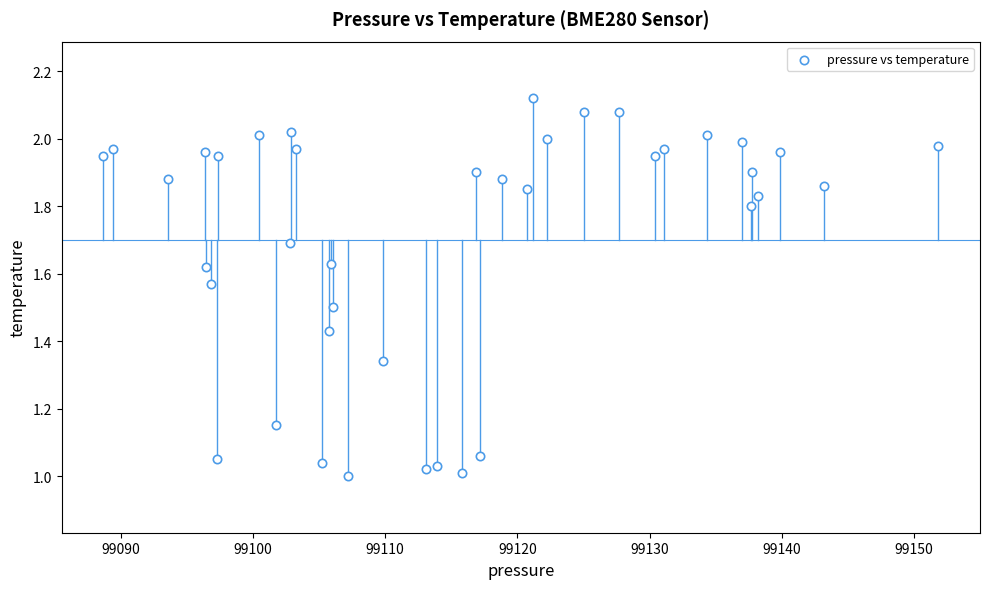

What is the range of X values (max minus min)?

63.1